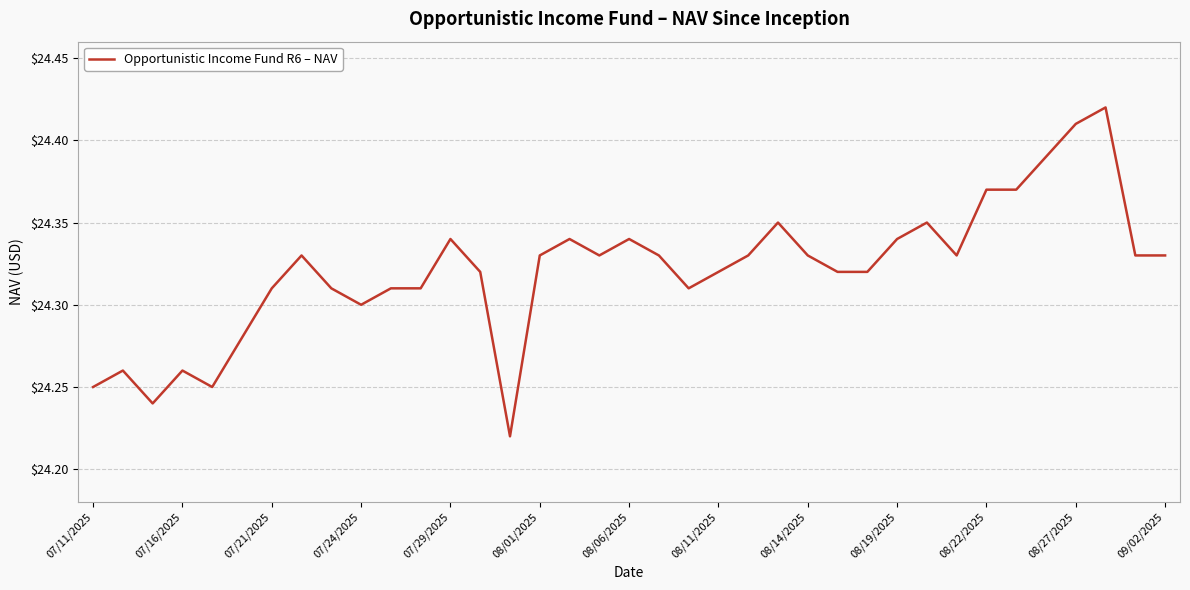

How many lines are shown in the chart?

1